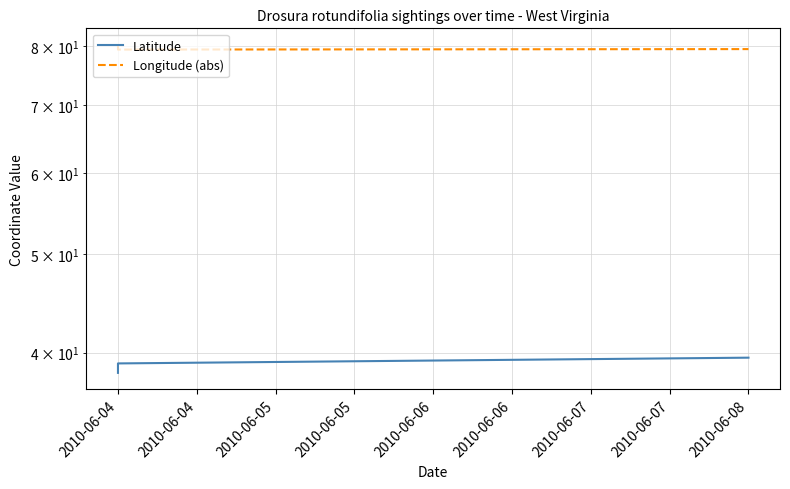

Between 2010-06-04 and 2010-06-04, which is larger?

2010-06-04